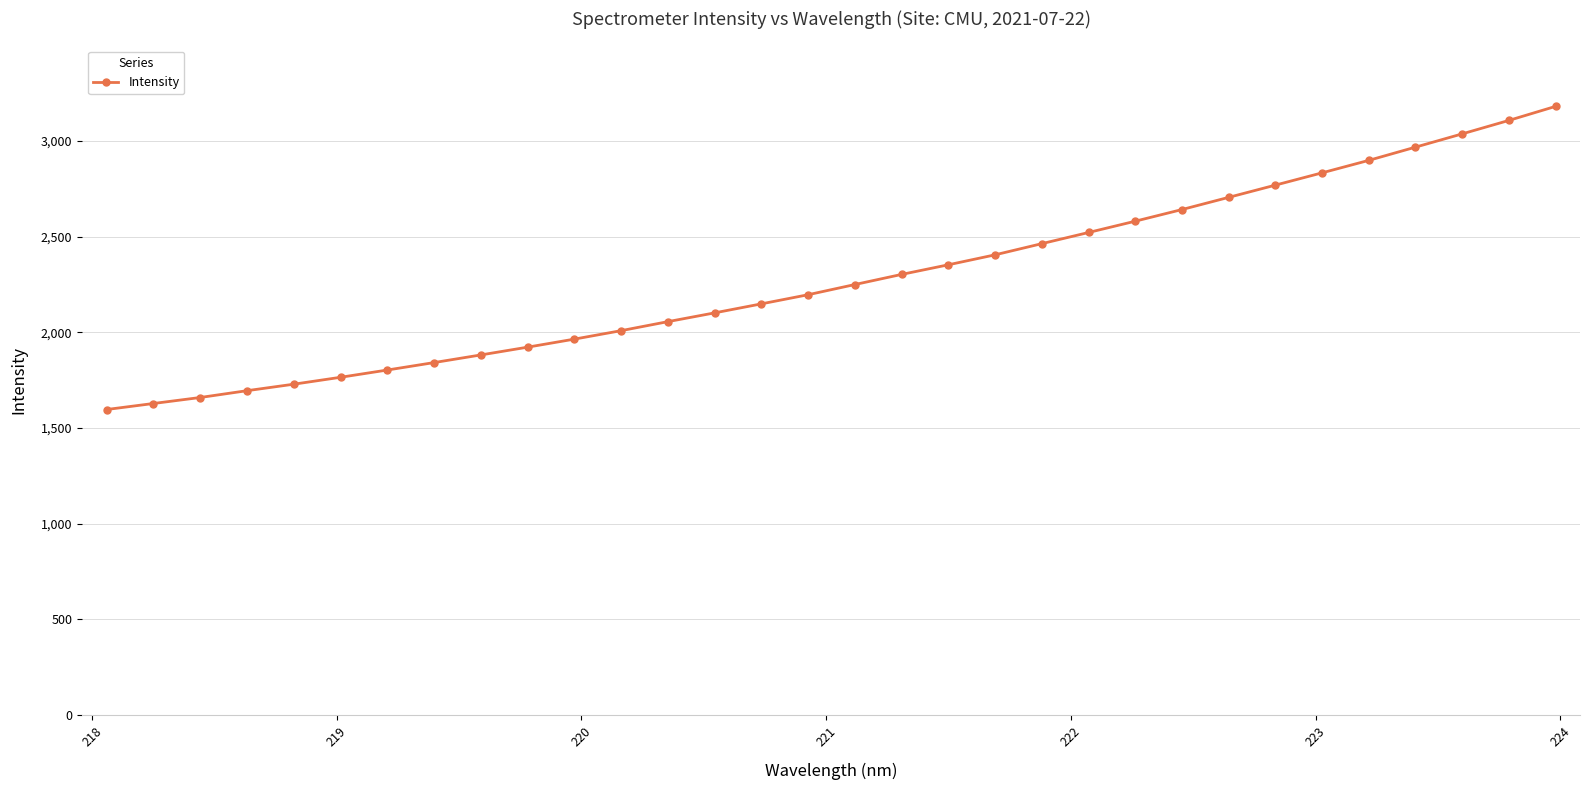

How many lines are shown in the chart?

1